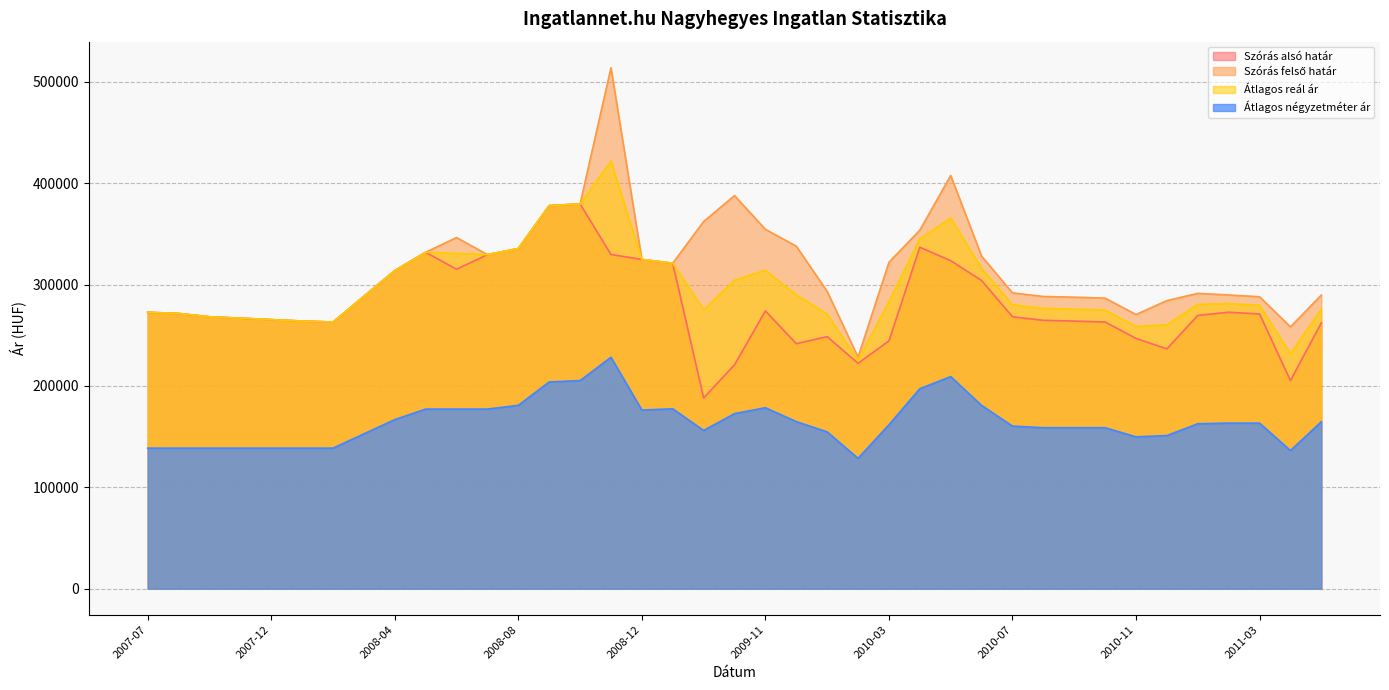

How many data points in Átlagos reál ár are less than 280405?

19